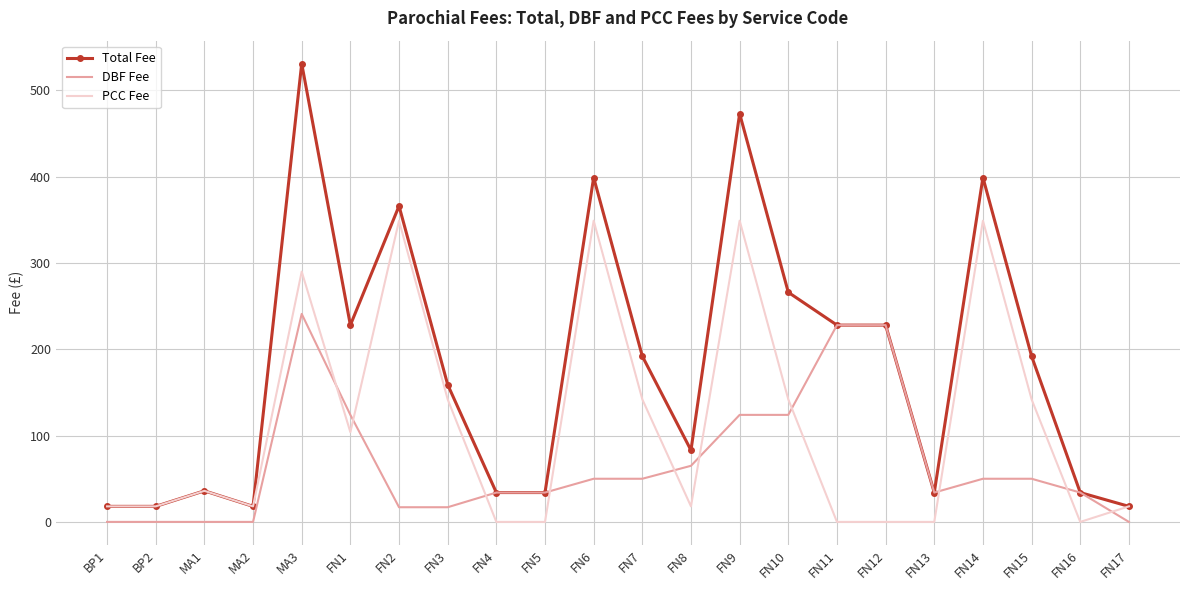

How many intersections are there between DBF Fee and PCC Fee?

10